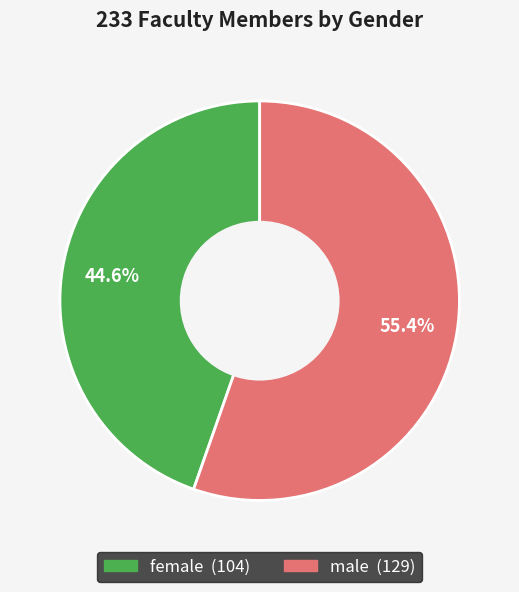

Which category has the biggest portion of the pie?

male